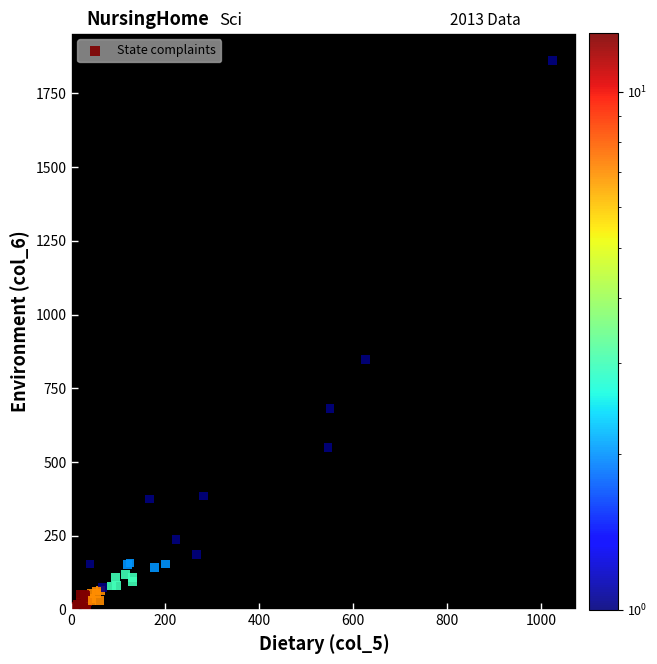

What Y value in the scatter plot is closest to 932?

847